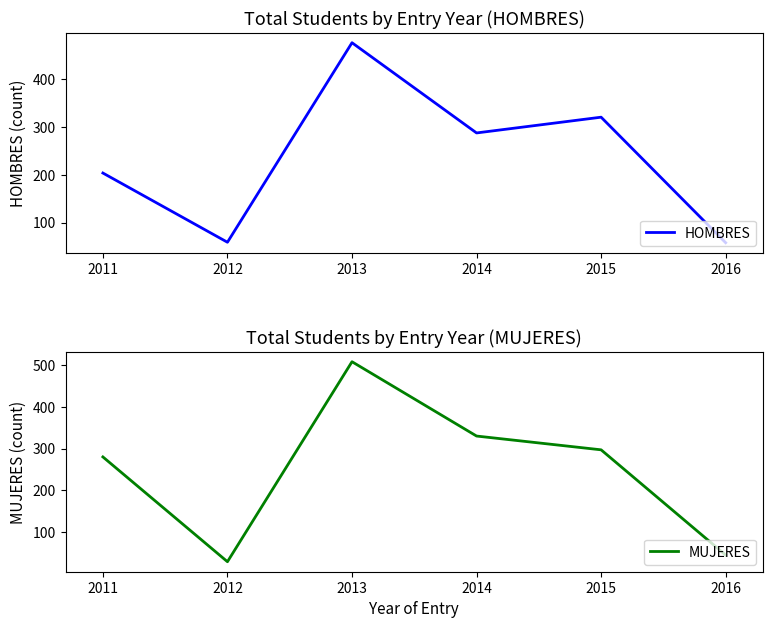

What is the difference between the MUJERES values at 2013 and 2011?

228